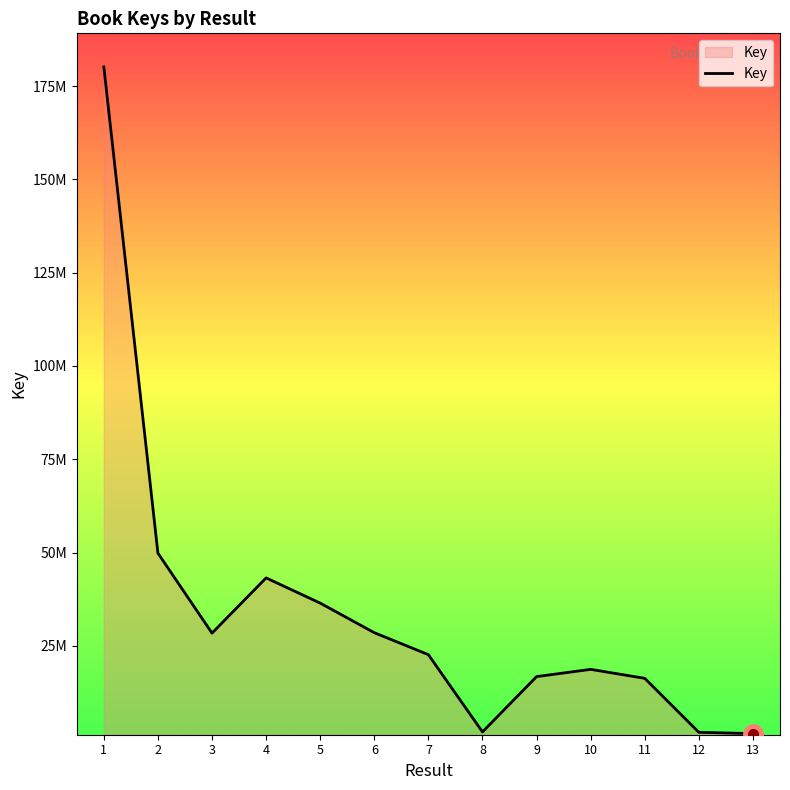

Is this an area chart (filled region under the line)?

Yes